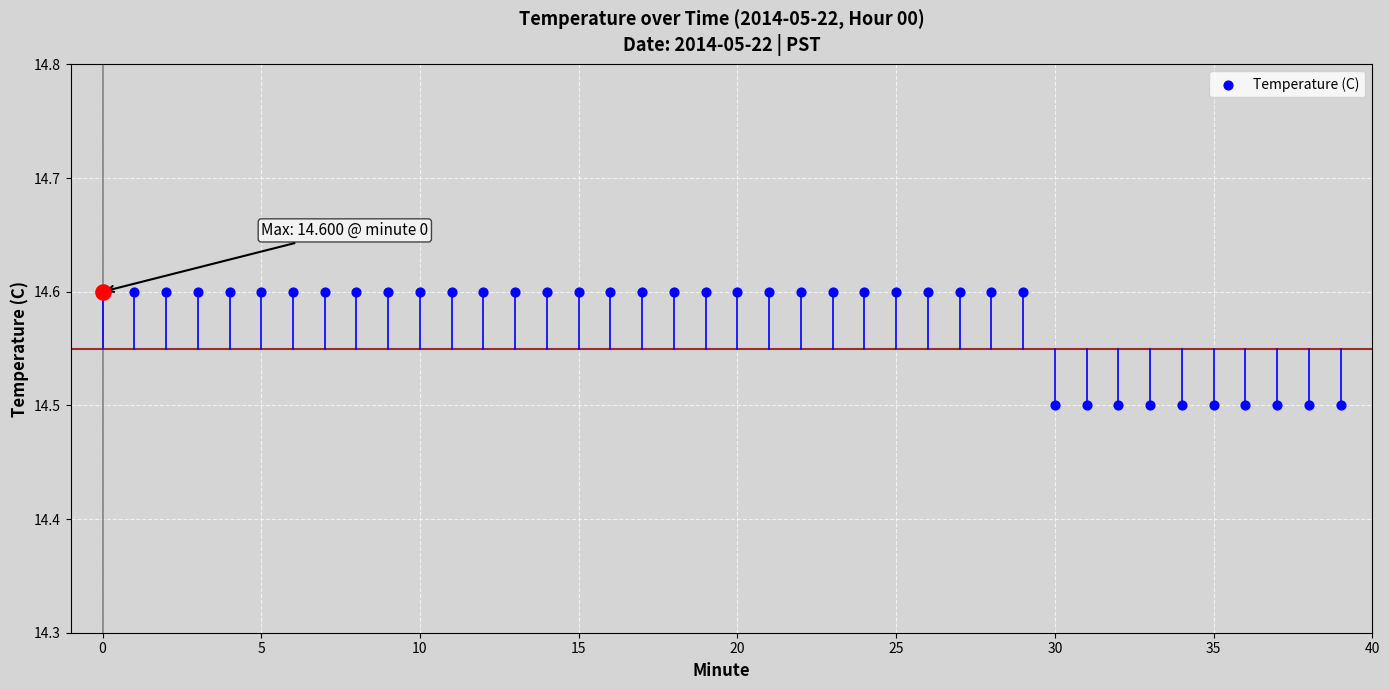

Which has a higher value, 17 or 30?

17